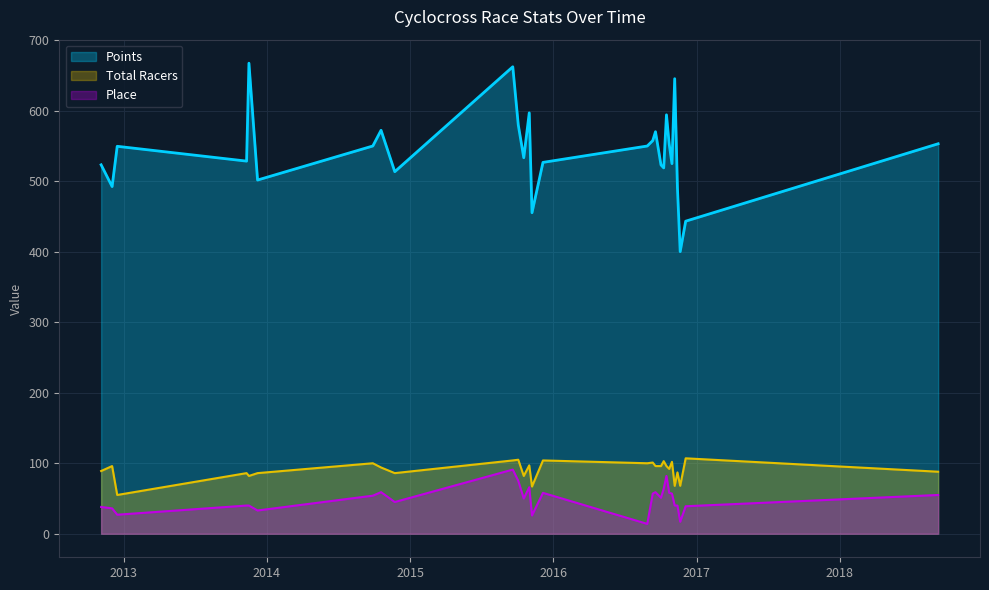

What position from the right is 2012-11-4?

28